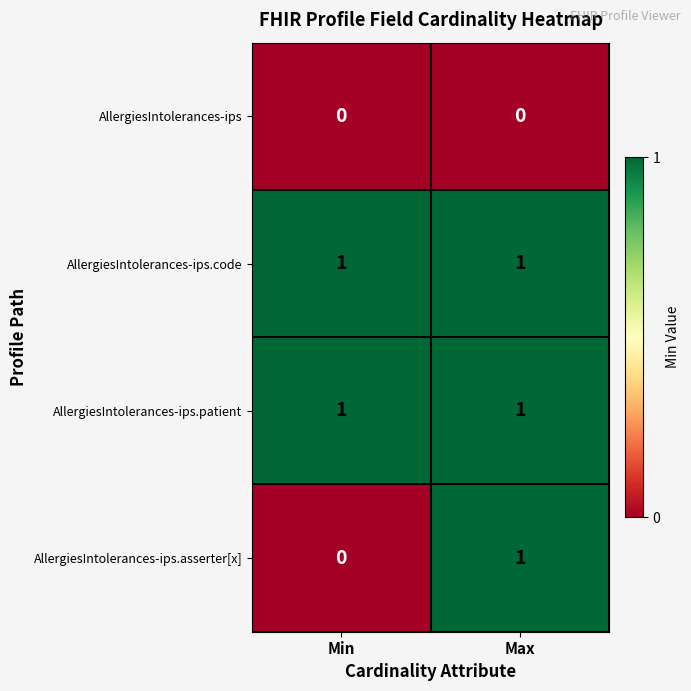

What is the total value across all series at Min?

2